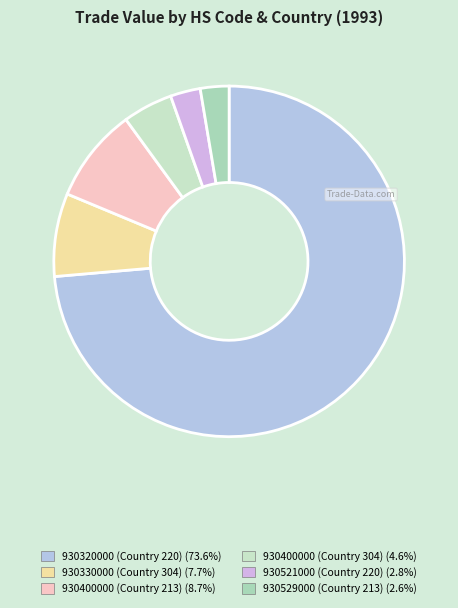

Which has a higher value, 930330000 (Country 304) or 930521000 (Country 220)?

930330000 (Country 304)